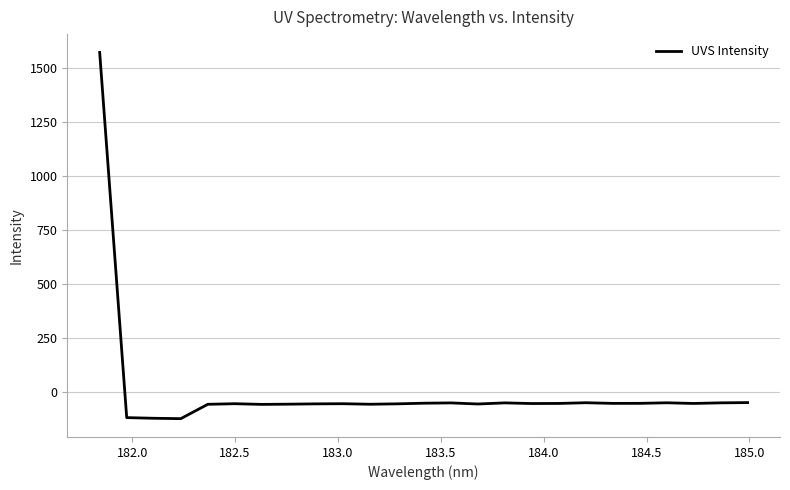

What is the average value?

4.8